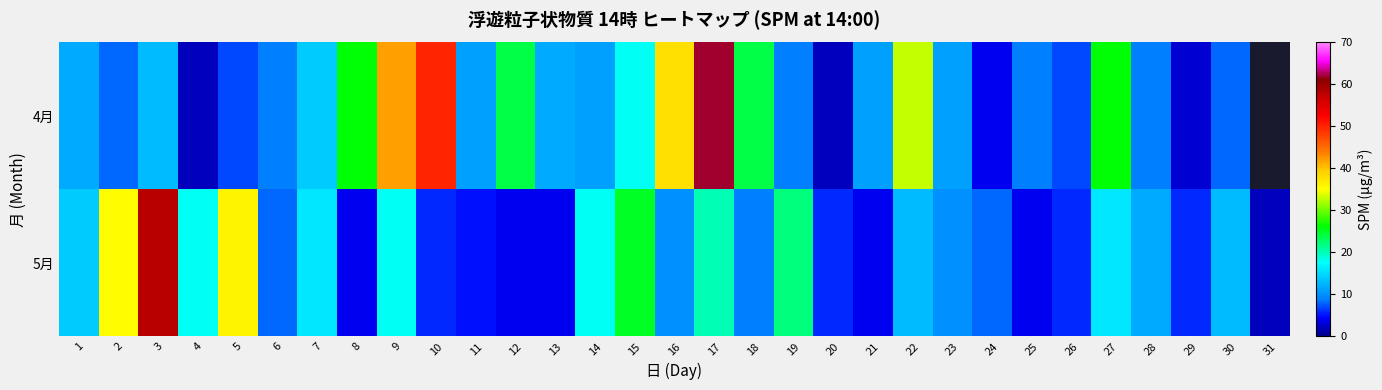

At how many categories does at least one series exceed 4?

30